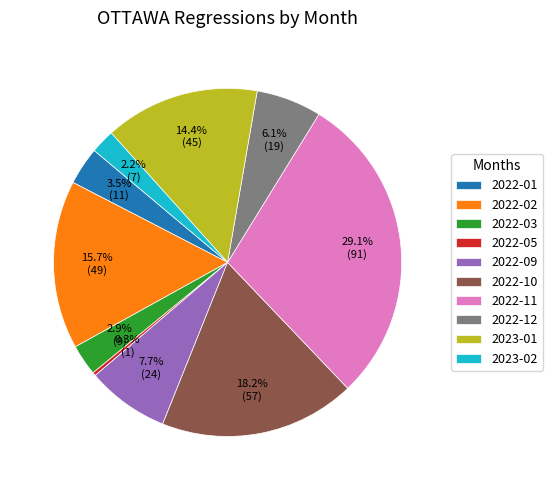

Does 2022-09 represent more than half of the total?

No